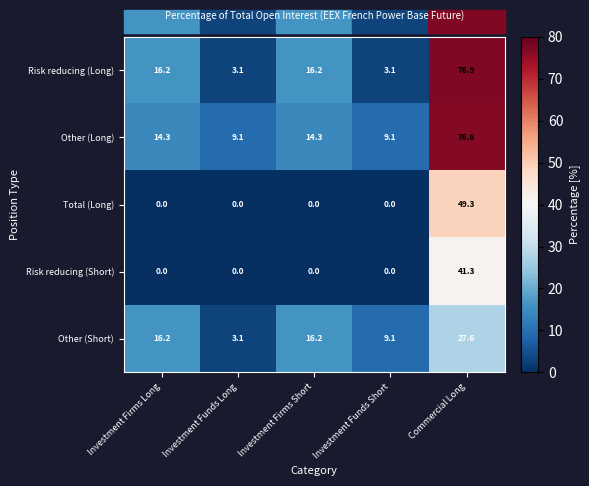

What is the difference between the highest and lowest values at Investment Funds Short?

9.1